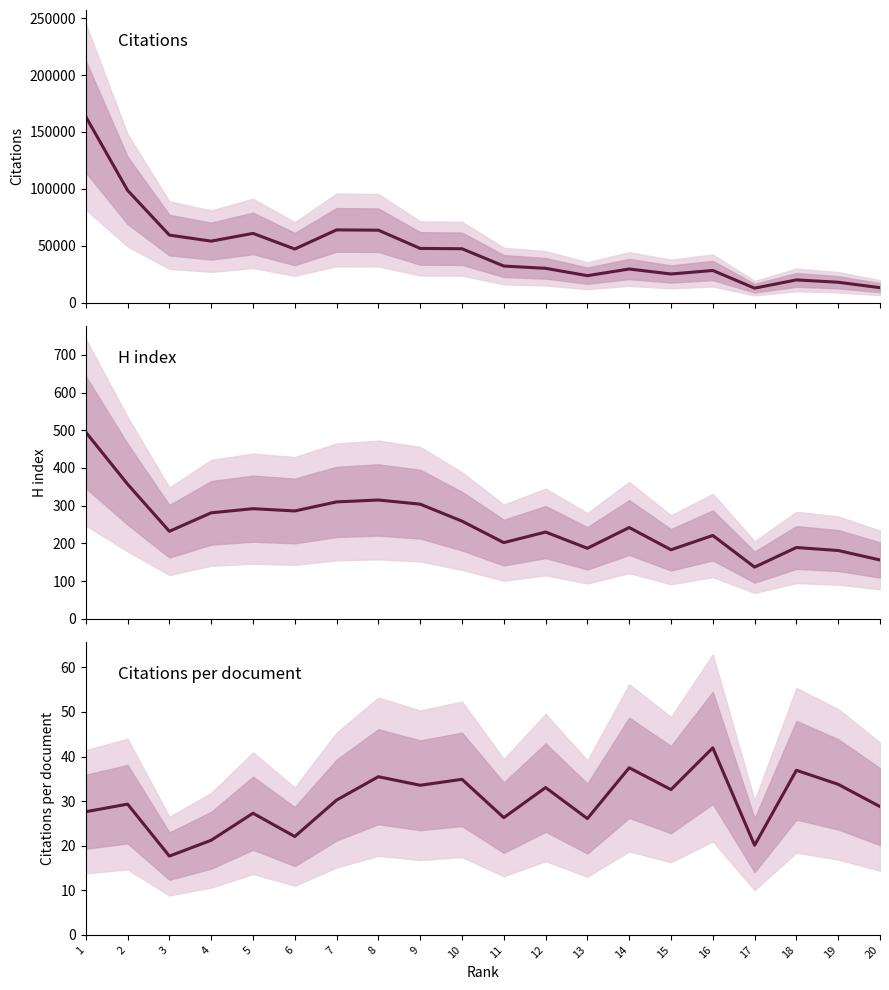

True or false: Citations per document has more than 1 interior local peaks.

True